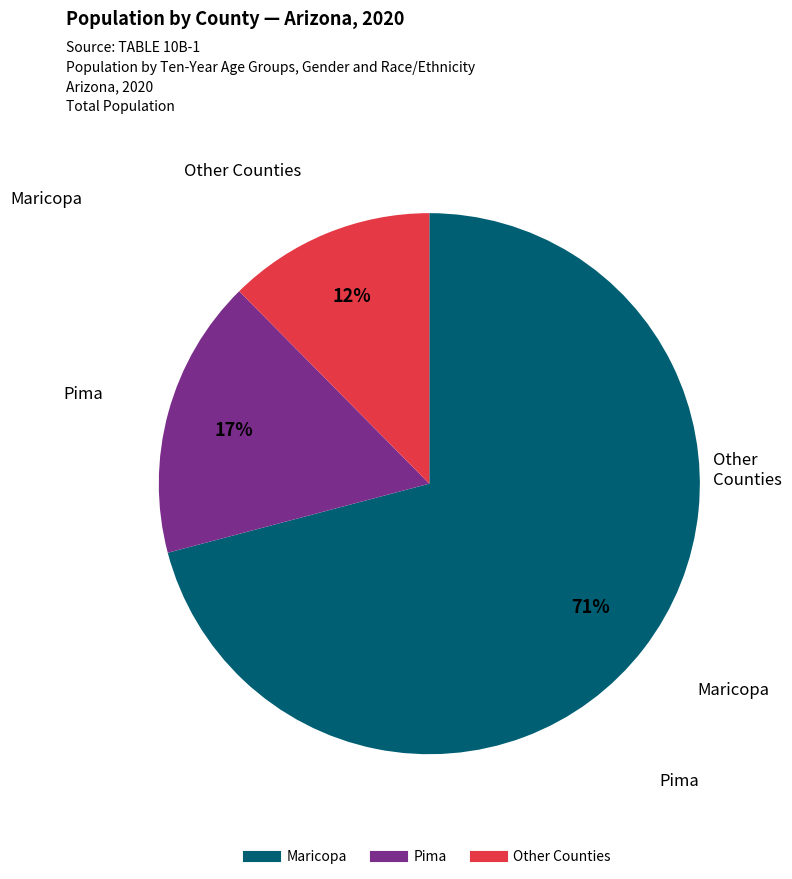

To the nearest percent, what is the average slice percentage?

33%